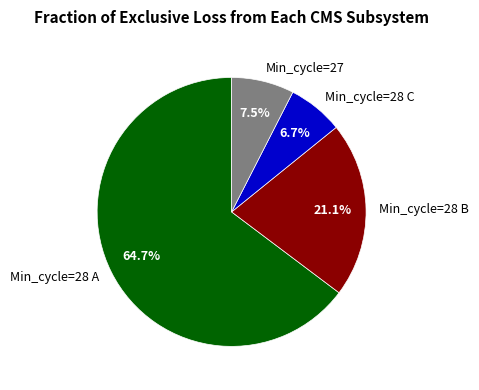

Between Min_cycle=28 C and Min_cycle=28 A, which is larger?

Min_cycle=28 A